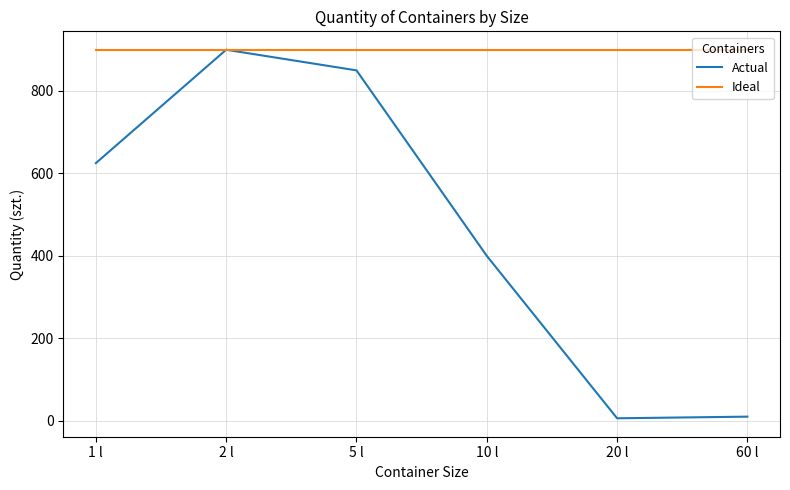

Where is Actual nearest to the value 453?

10 l